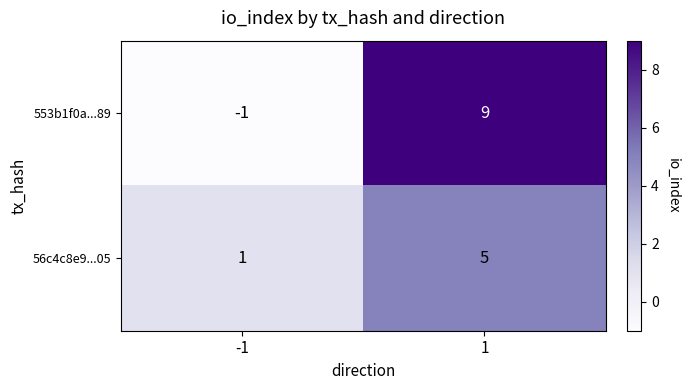

Which series has the widest spread of values?

553b1f0a...89